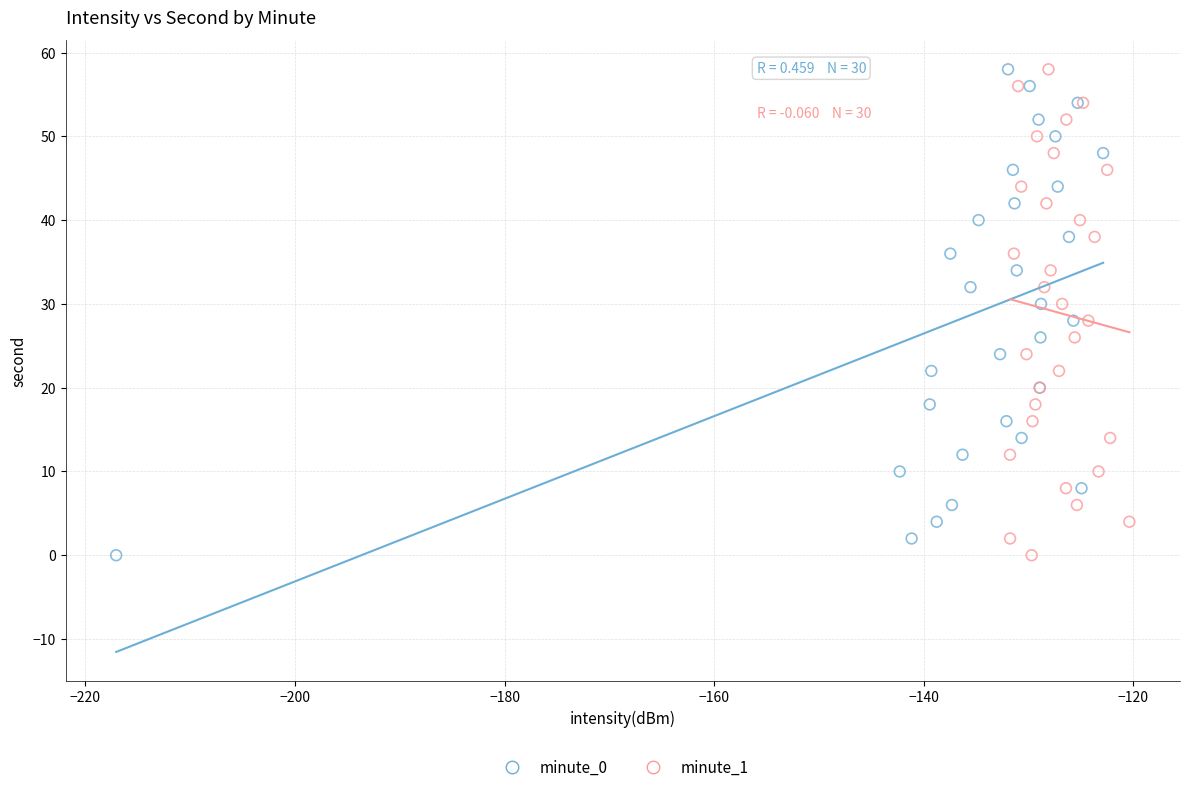

What are all the series names shown in the legend?

minute_0, minute_1